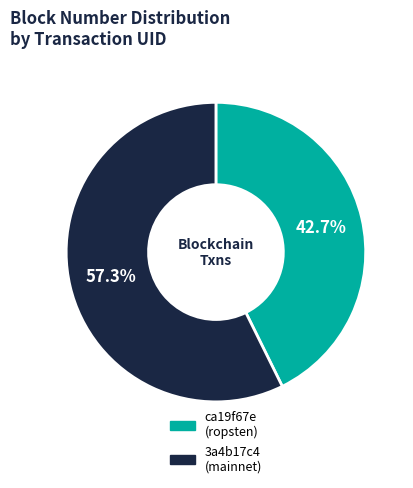

Is there a majority slice in this chart?

Yes